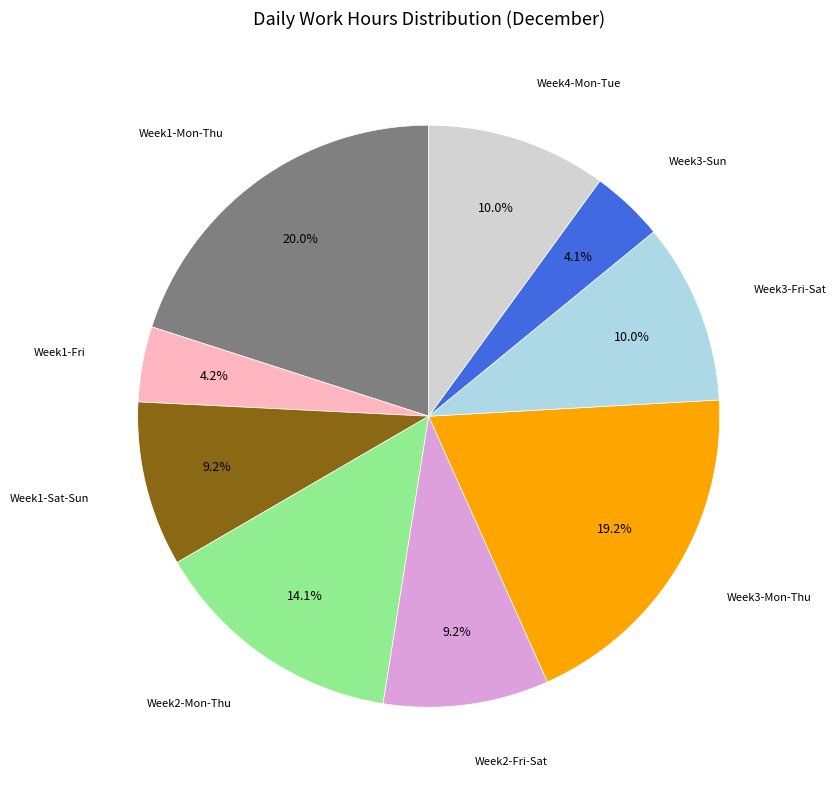

Does any single category account for the majority?

No